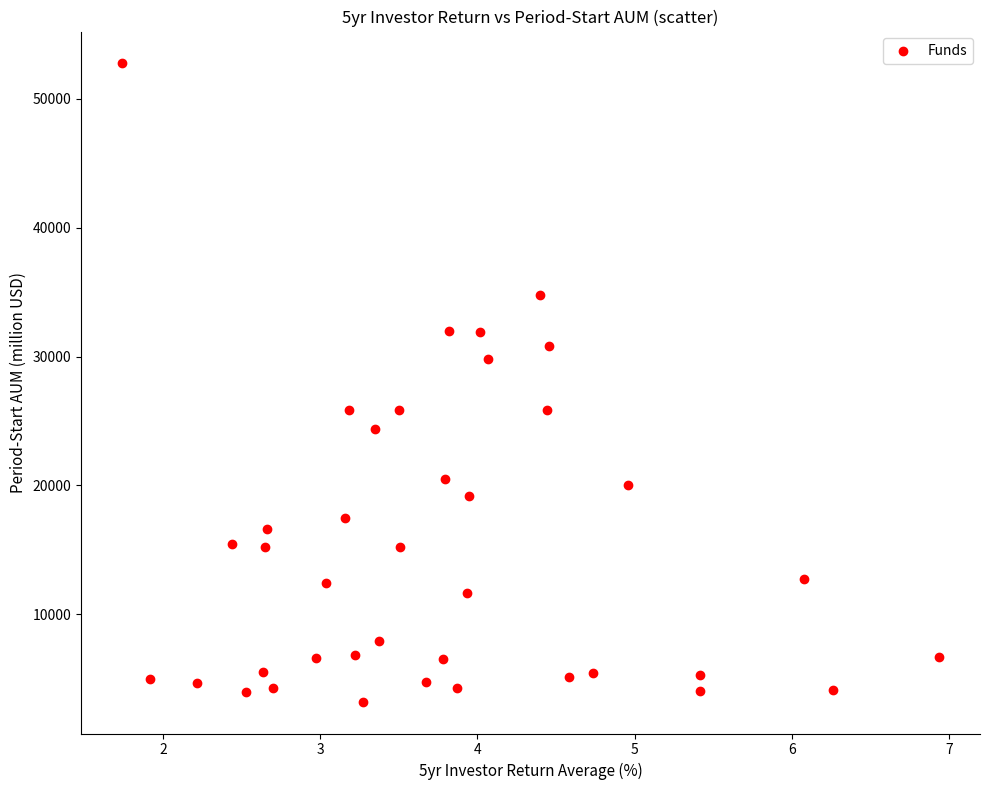

What is the range of Y values (max minus min)?

49536.2